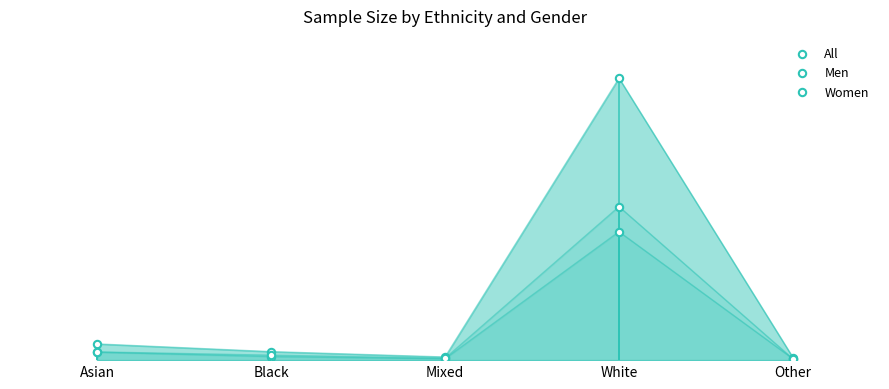

Which series has the widest spread of Y values?

All